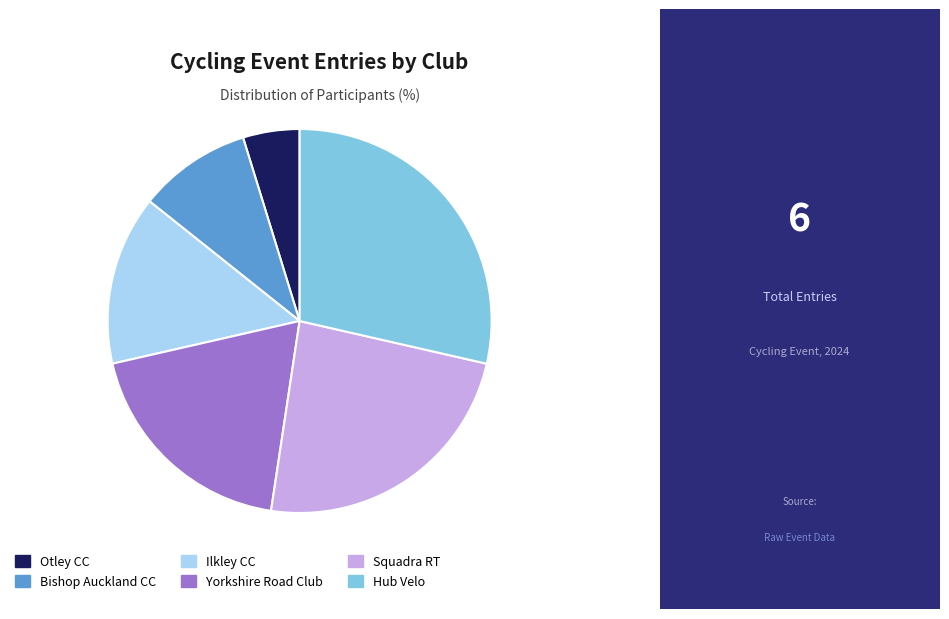

What is the smallest slice in the pie chart?

Otley CC